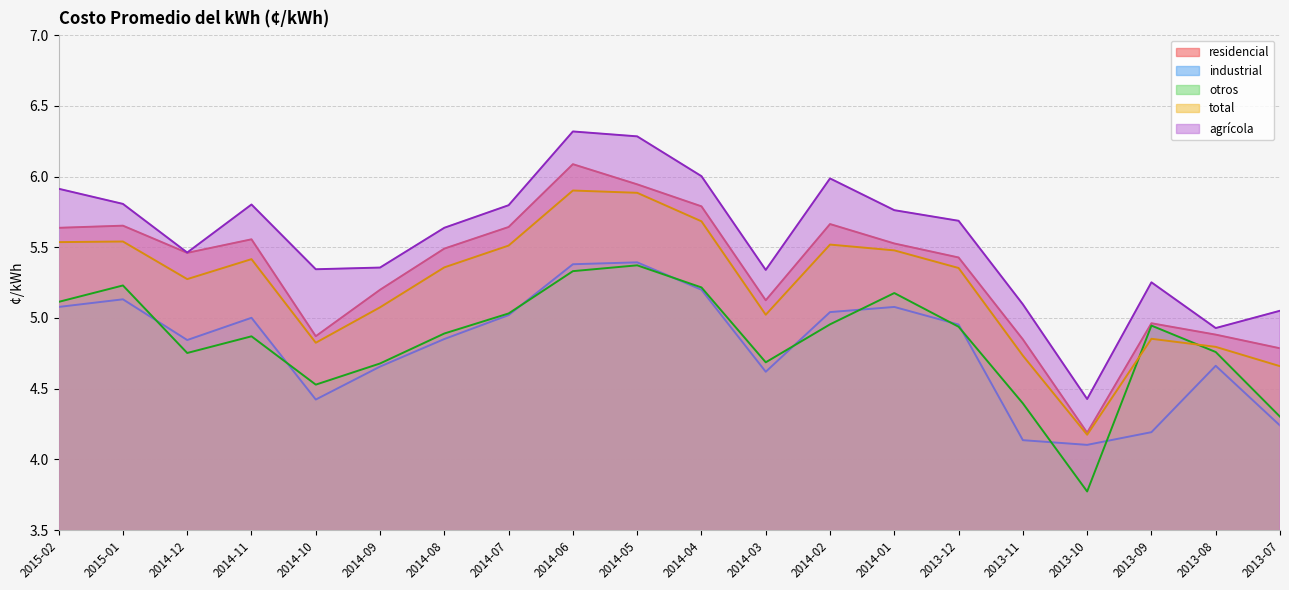

Reading right to left, what are all the values shown in this chart?

residencial: 4.8	4.9	5.0	4.2	4.8	5.4	5.5	5.7	5.1	5.8	5.9	6.1	5.6	5.5	5.2	4.9	5.6	5.5	5.7	5.6
industrial: 4.2	4.7	4.2	4.1	4.1	5.0	5.1	5.0	4.6	5.2	5.4	5.4	5.0	4.9	4.7	4.4	5.0	4.8	5.1	5.1
otros: 4.3	4.8	4.9	3.8	4.4	4.9	5.2	5.0	4.7	5.2	5.4	5.3	5.0	4.9	4.7	4.5	4.9	4.8	5.2	5.1
total: 4.7	4.8	4.9	4.2	4.7	5.4	5.5	5.5	5.0	5.7	5.9	5.9	5.5	5.4	5.1	4.8	5.4	5.3	5.5	5.5
agrícola: 5.1	4.9	5.3	4.4	5.1	5.7	5.8	6.0	5.3	6.0	6.3	6.3	5.8	5.6	5.4	5.3	5.8	5.5	5.8	5.9